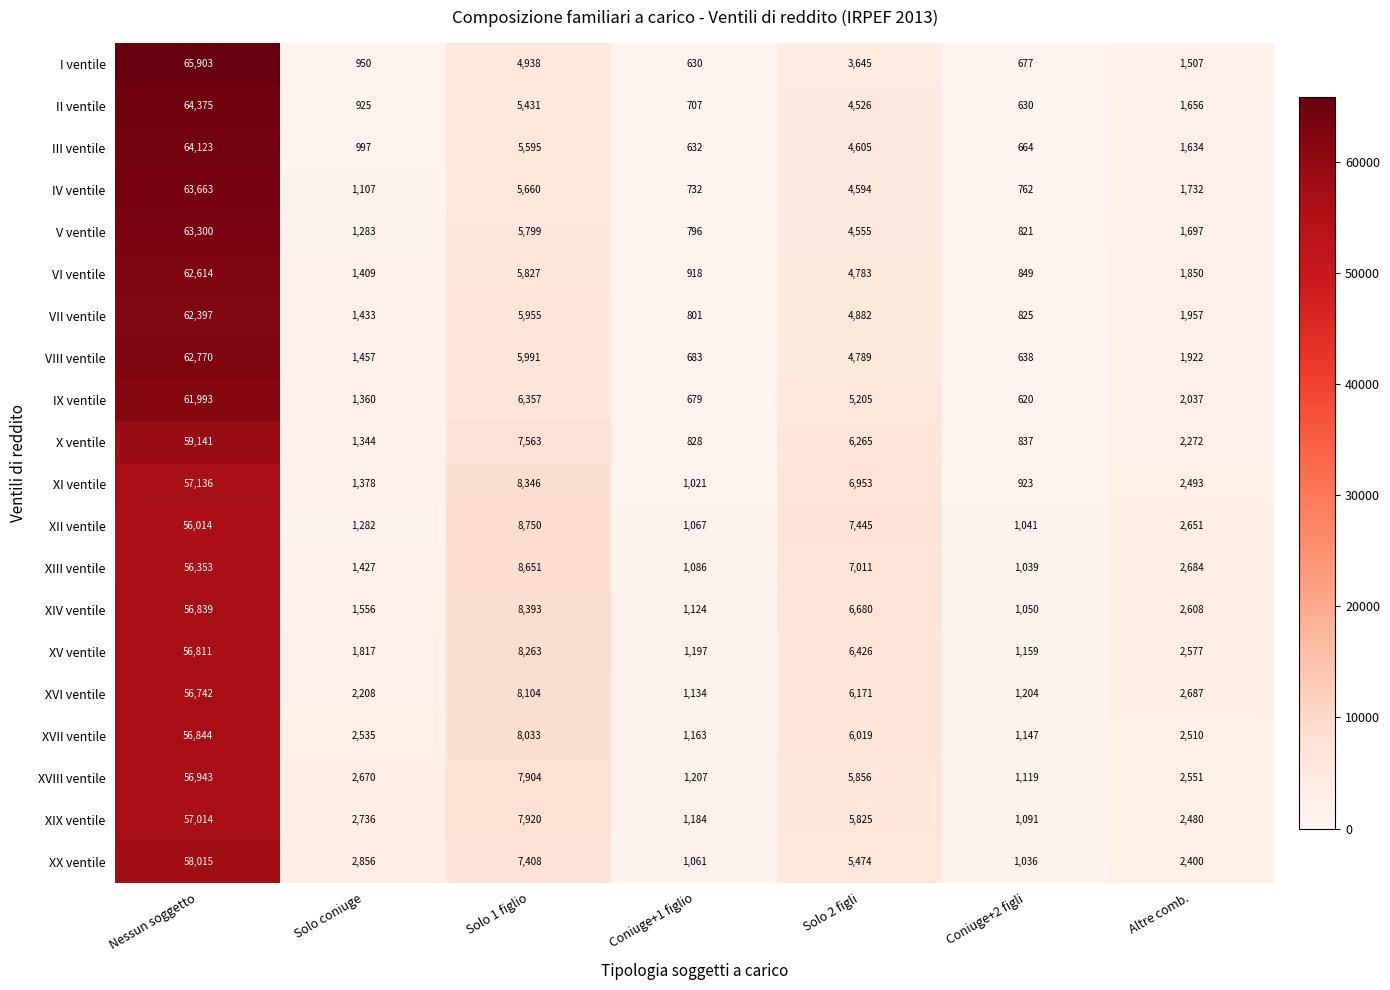

At how many categories does at least one series exceed 17162?

1